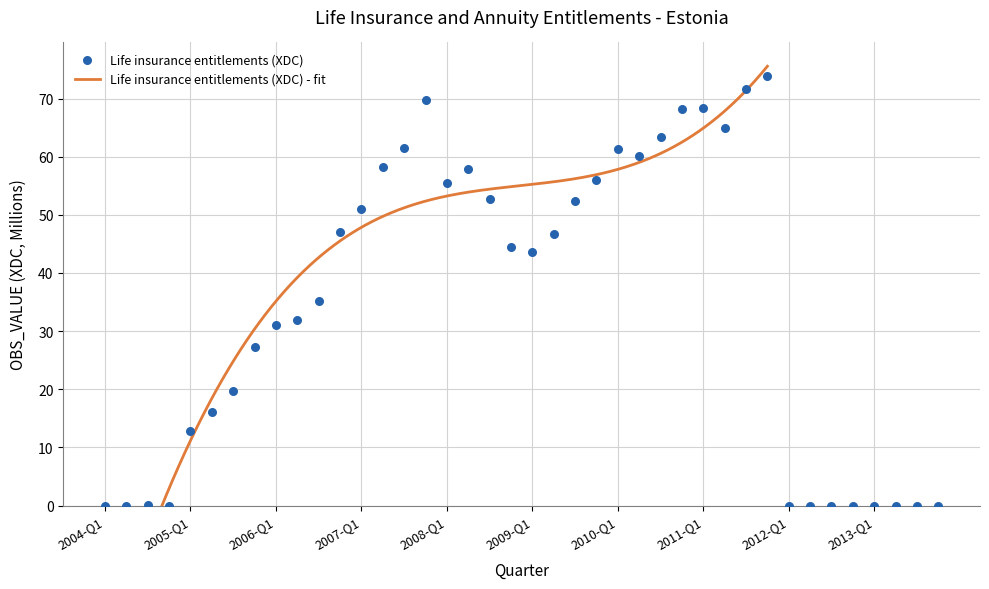

What is the change in value from 2004-Q2 to 2009-Q4?

+56.0